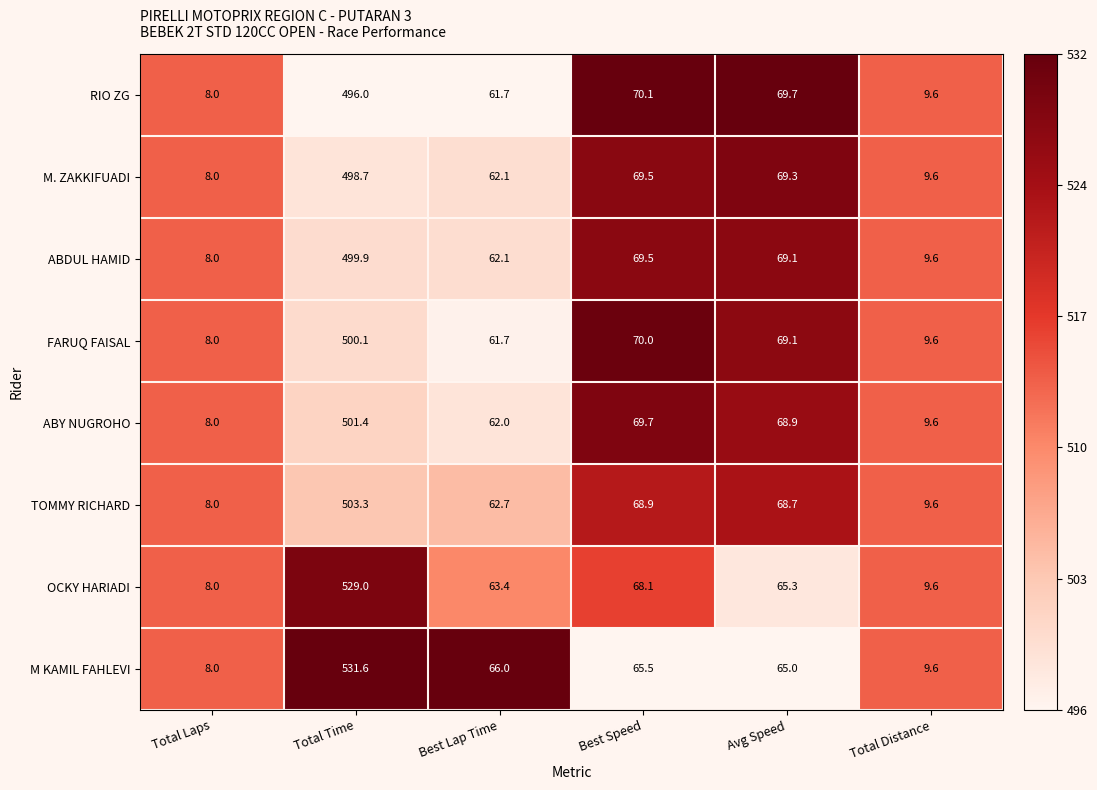

Read the ABDUL HAMID value at Total Distance.

9.6